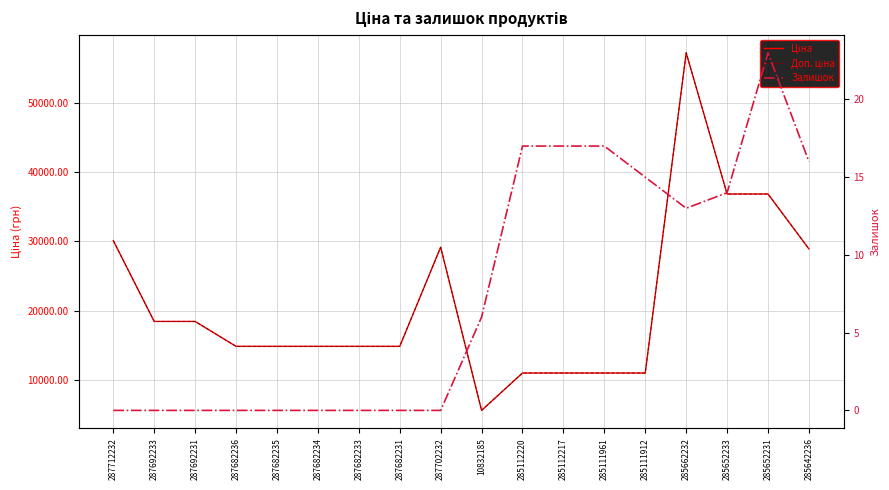

Where is Ціна nearest to the value 31409?

287712232